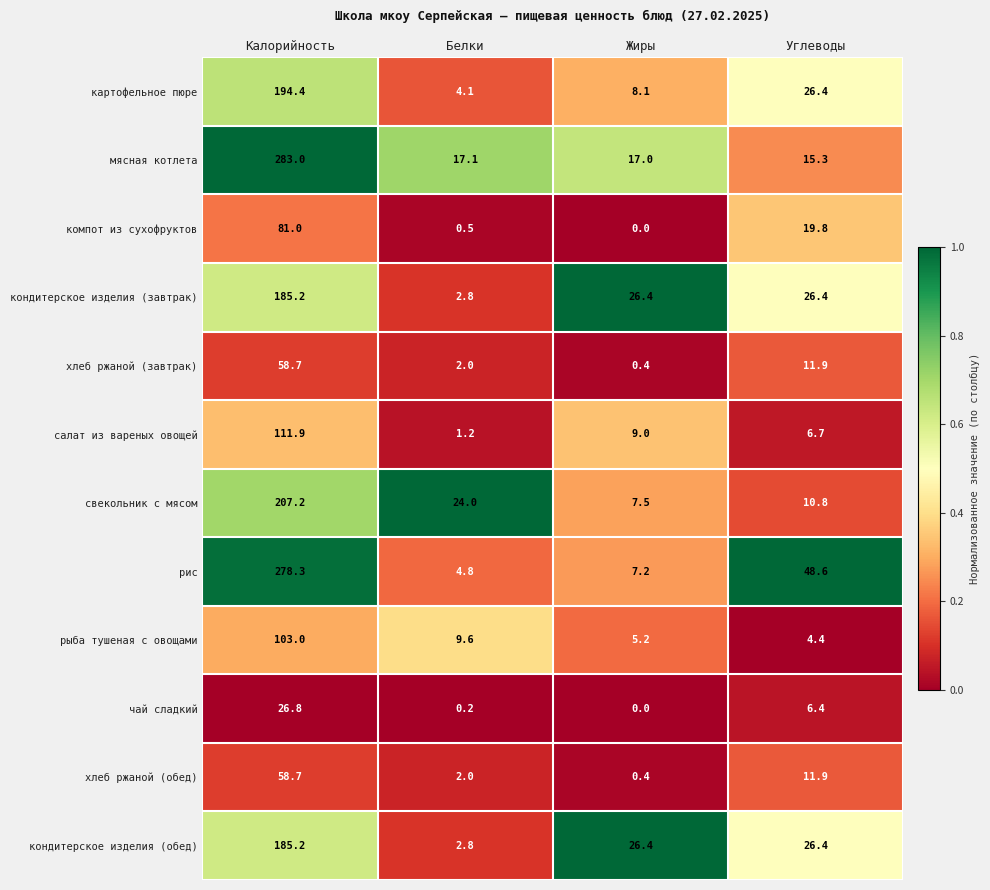

Which series has the widest spread of values?

рис